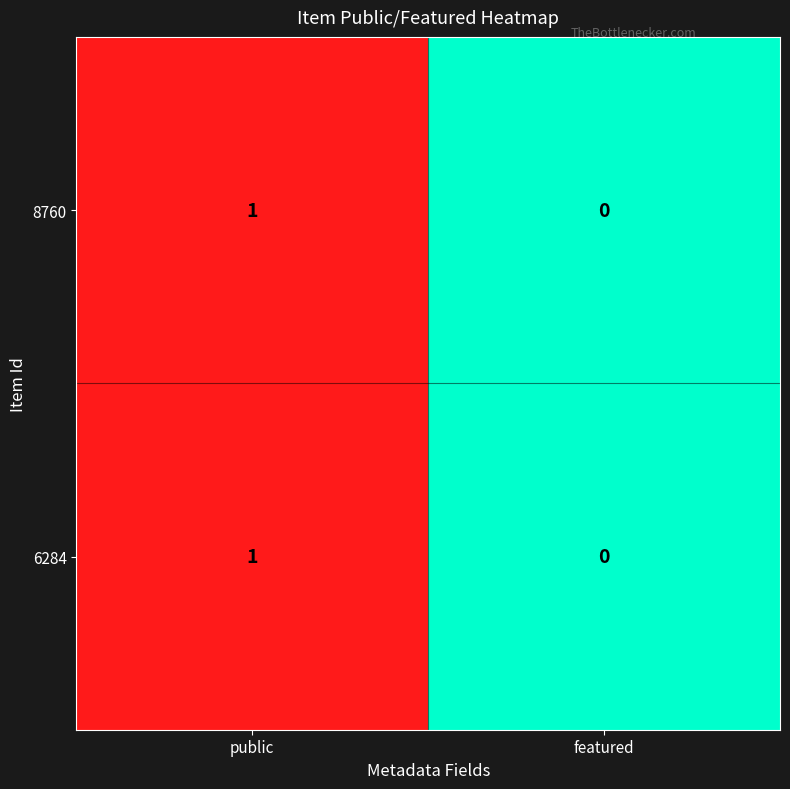

The 8760 series shows 0 at featured. True or false?

True